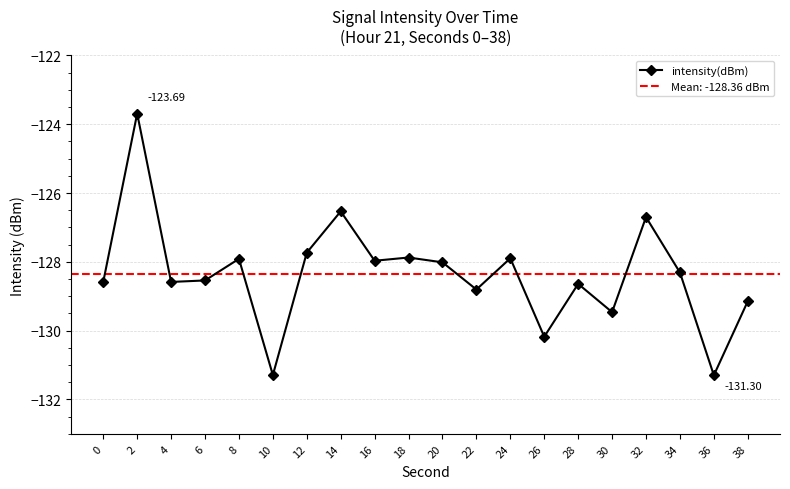

Which has a higher value, 0 or 24?

24